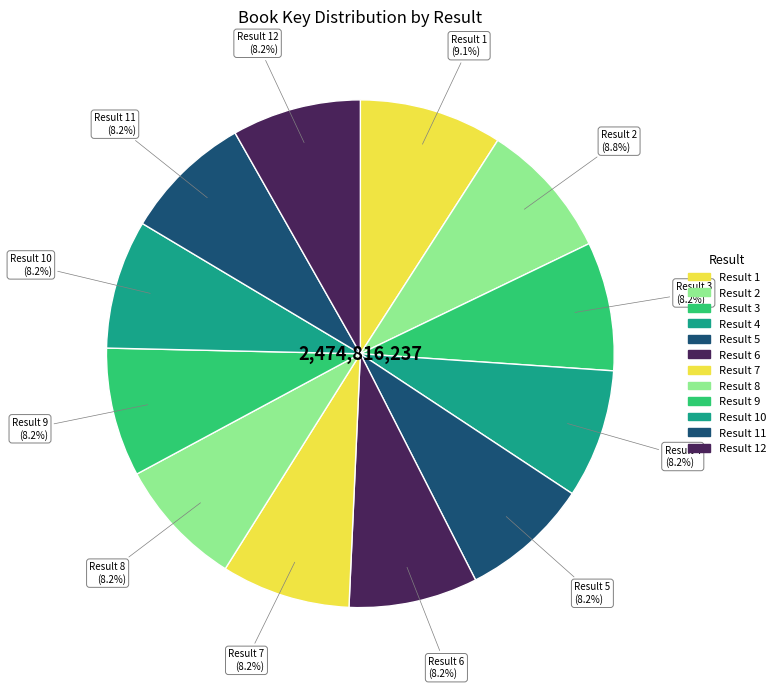

Does Result 8 represent more than half of the total?

No